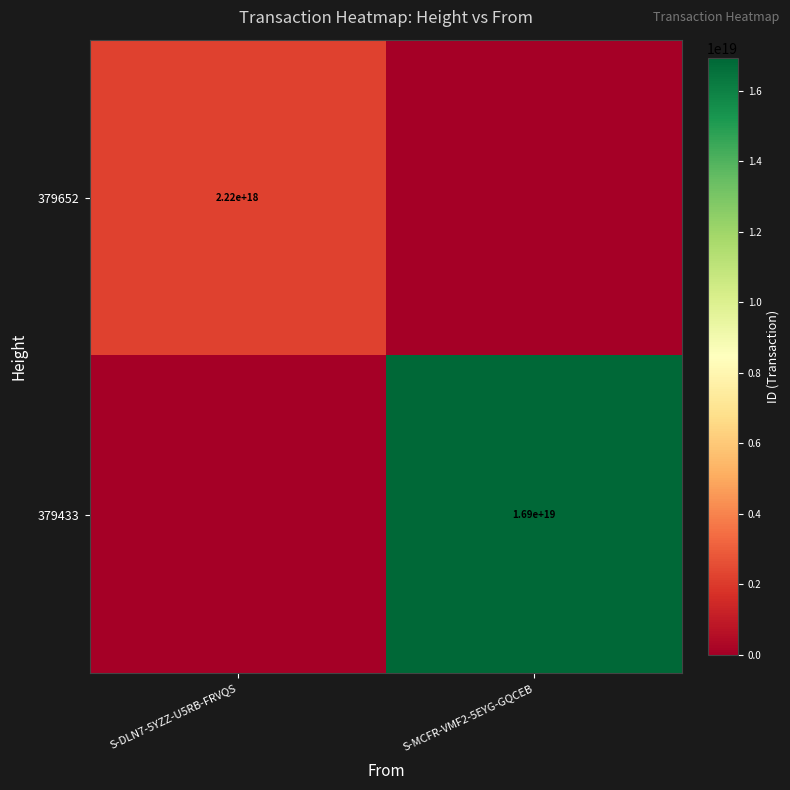

At how many categories does at least one series exceed 11762592821785954304?

1